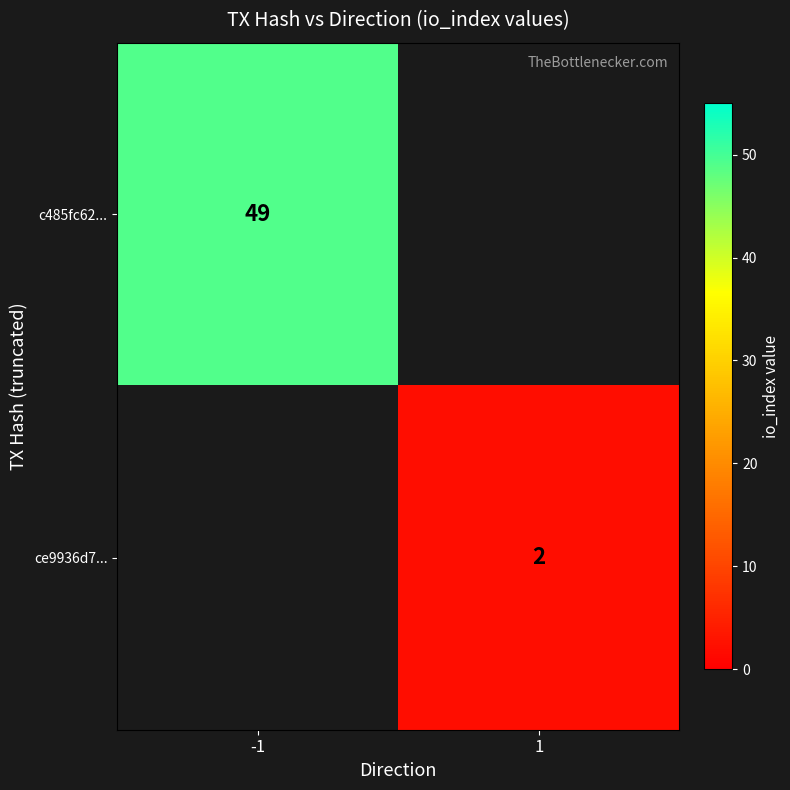

How many series are shown in this chart?

2